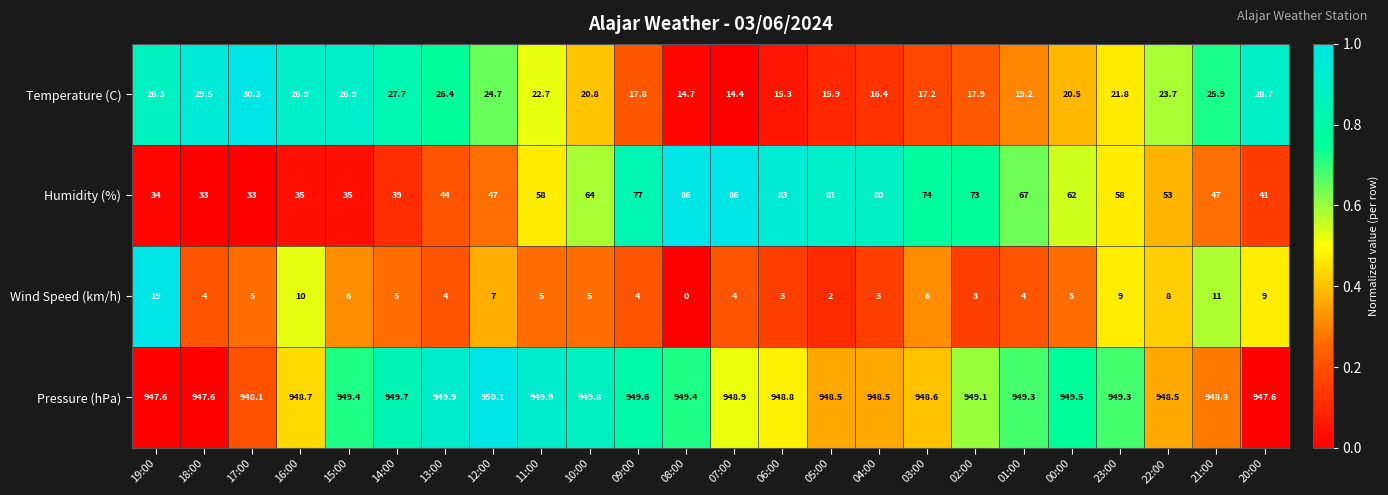

How many data points in Pressure (hPa) are less than 949?

12